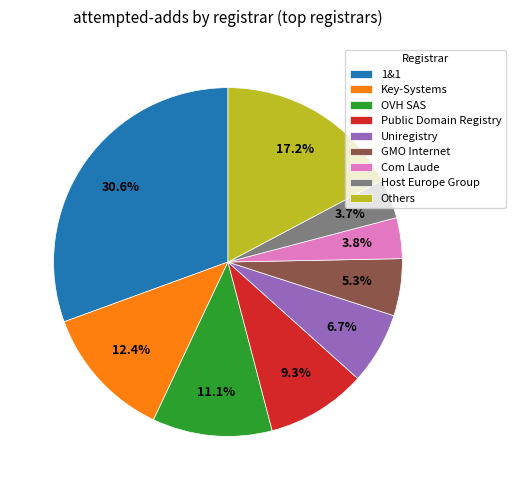

True or false: Key-Systems accounts for 21% of the total.

False